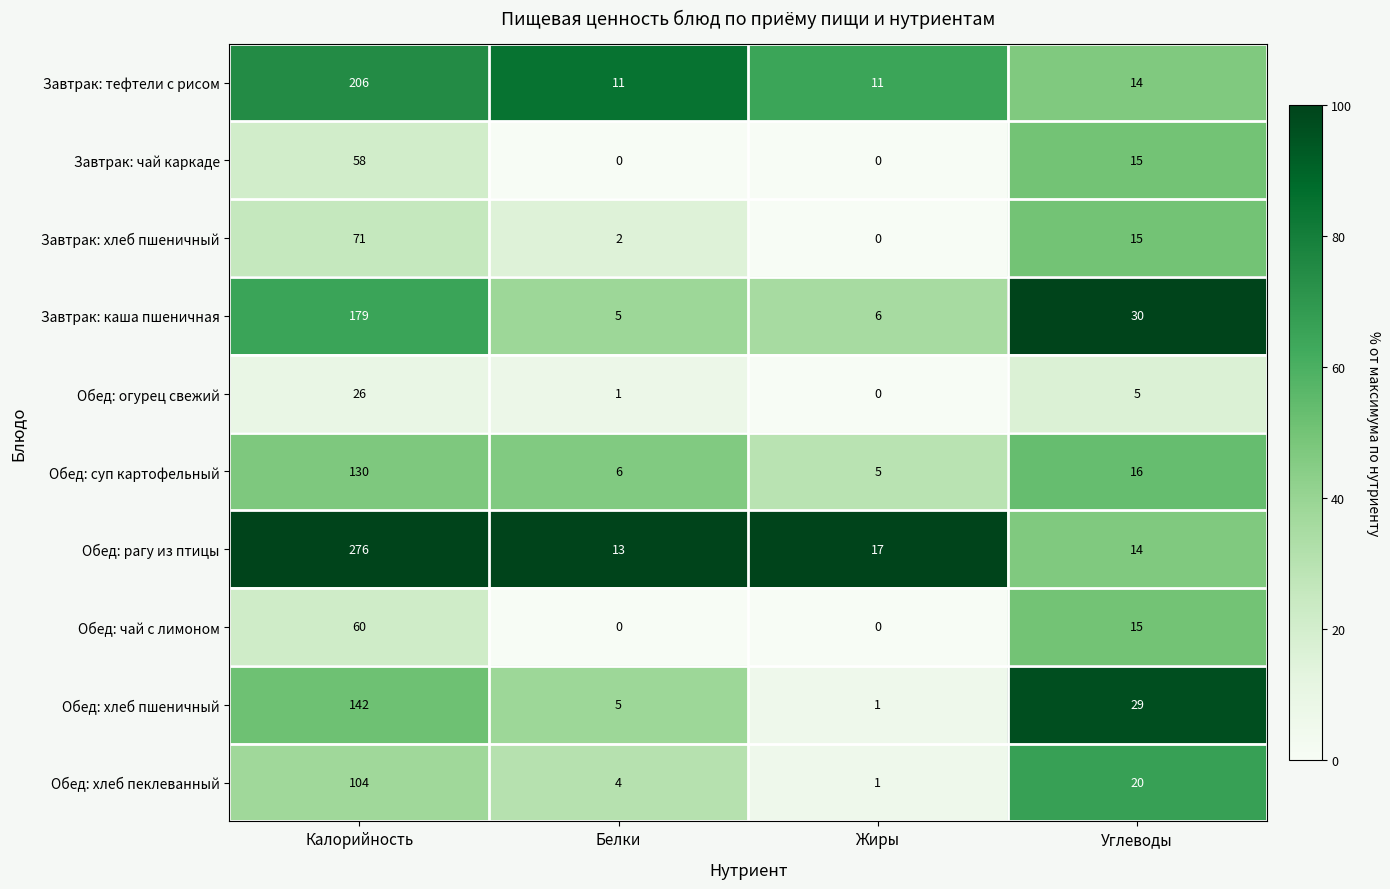

How many series are shown in this chart?

10